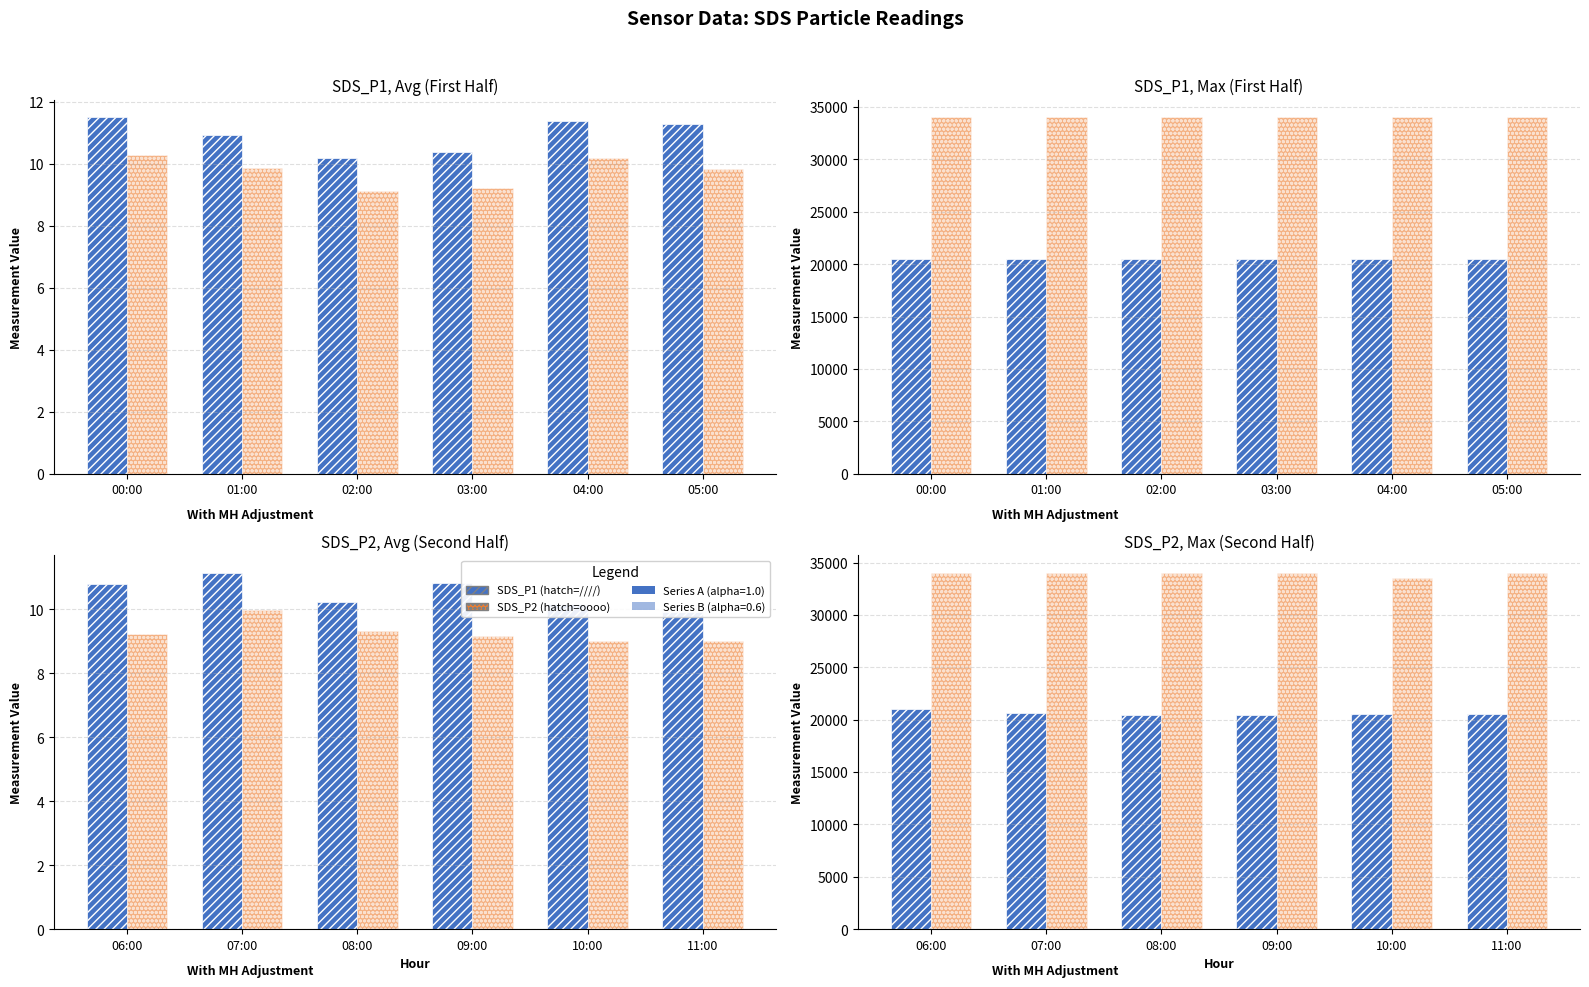

How many groups of bars are there?

6